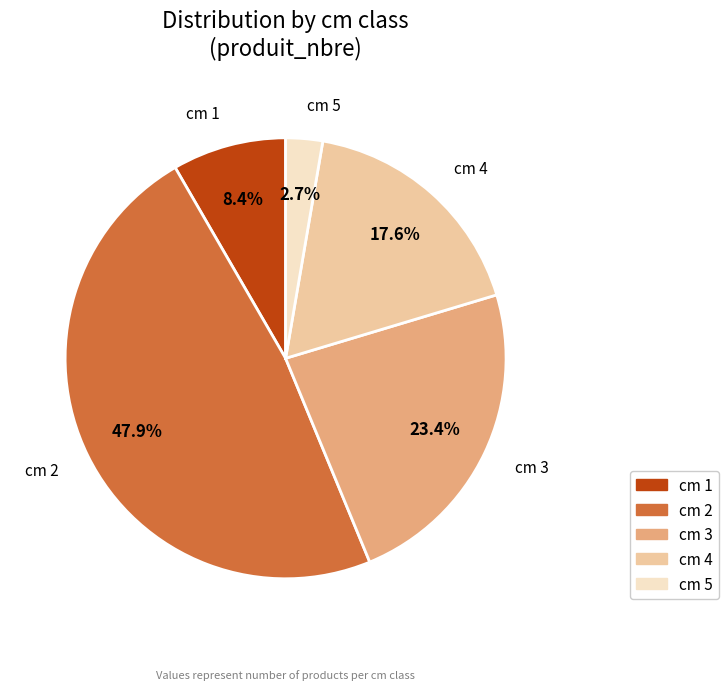

Rank the categories by value from lowest to highest.

cm 5, cm 1, cm 4, cm 3, cm 2